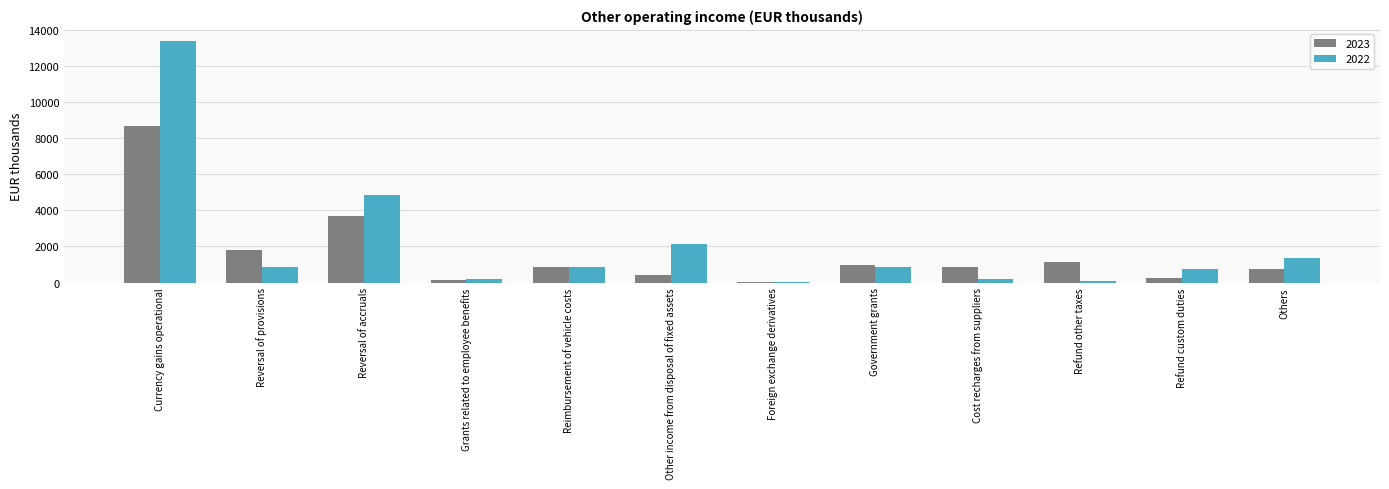

Is the value of 2023 at Grants related to employee benefits greater than the value of 2022 at Reimbursement of vehicle costs?

No